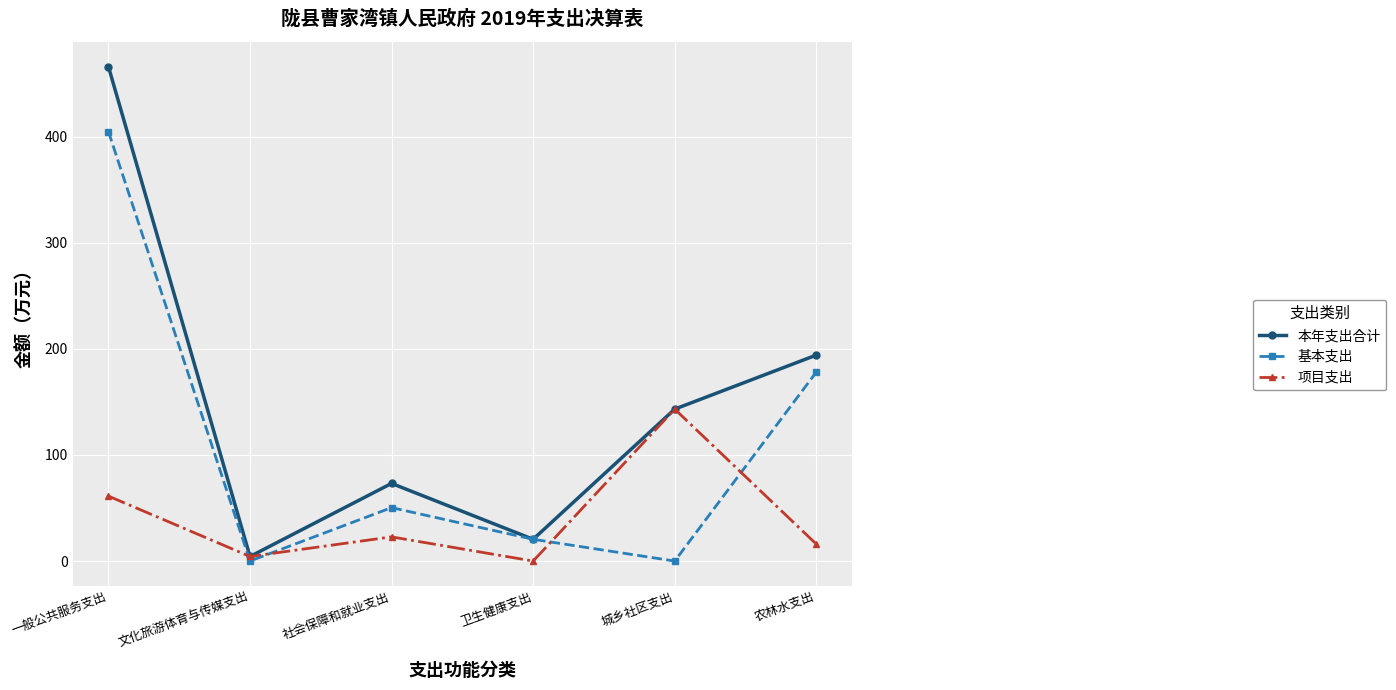

What is the value of the 基本支出 point at the 3rd from the left?

50.4